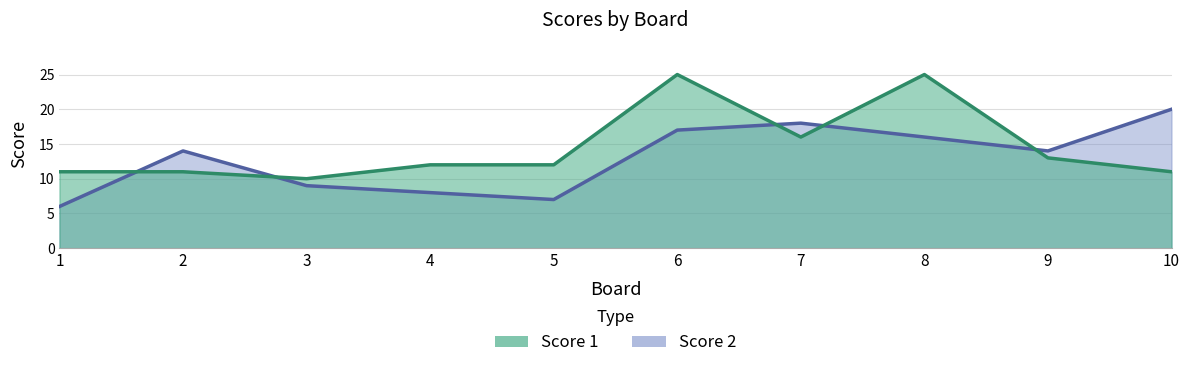

Where is the first local maximum for Score 1?

6